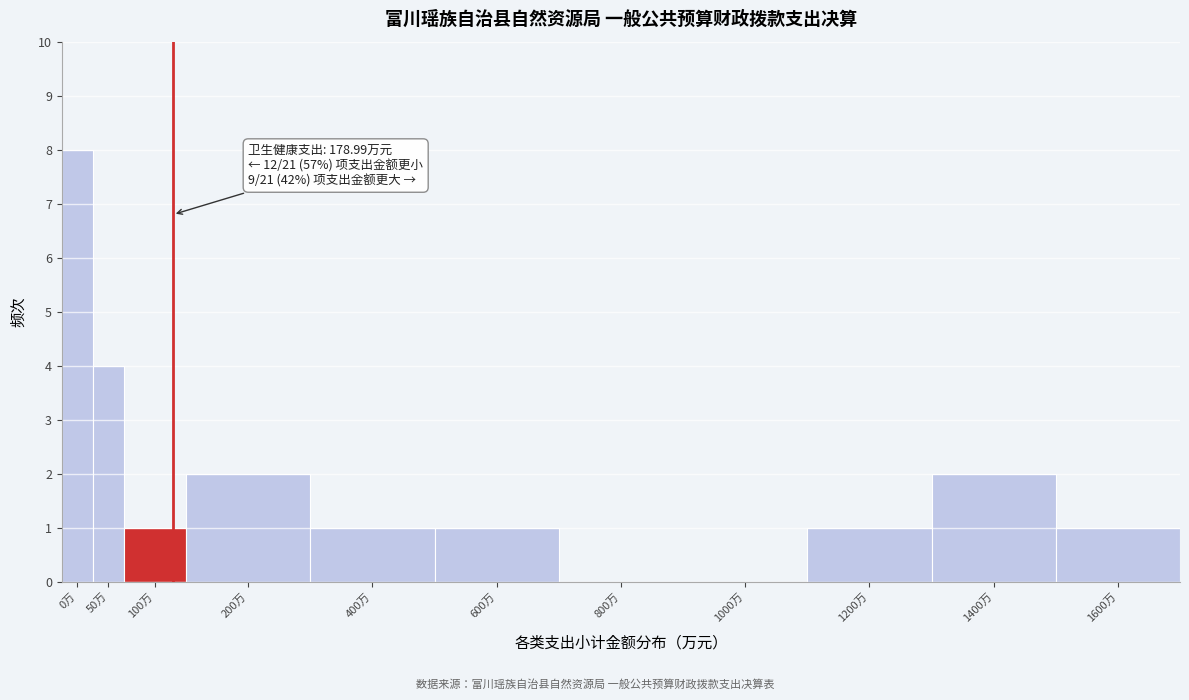

Reading right to left, list all the values displayed in this chart.

1600万=1	1400万=2	1200万=1	1000万=0	800万=0	600万=1	400万=1	200万=2	100万=1	50万=4	0万=8